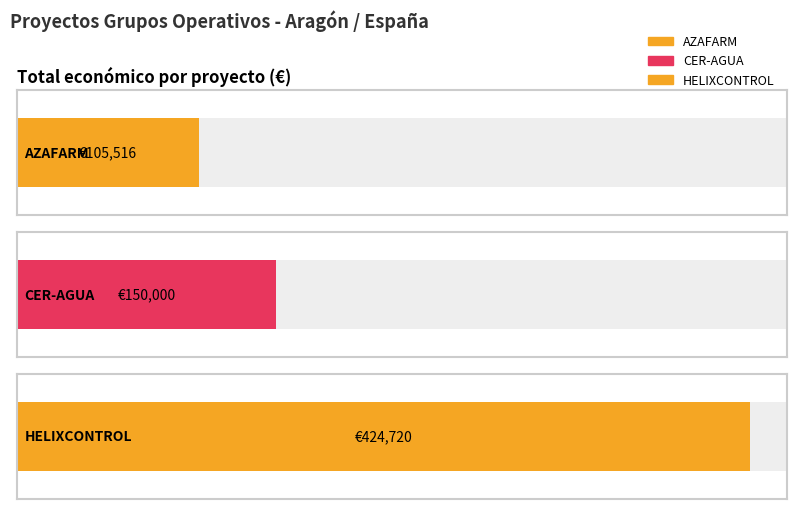

What is the sum of the Total económico values at HELIXCONTROL and CER-AGUA?

574720